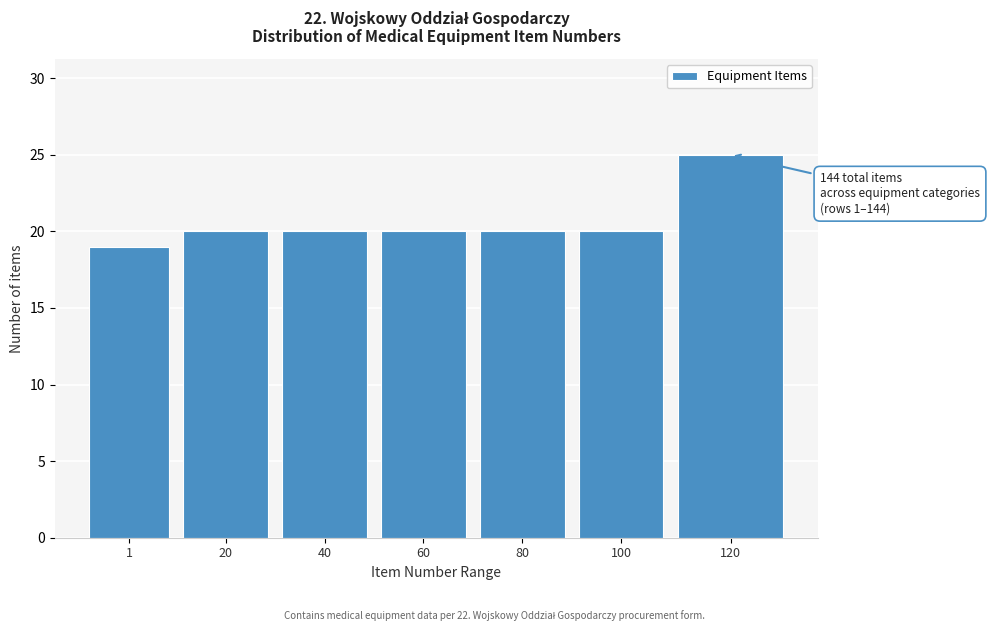

Reading left to right, list all the values displayed in this chart.

1=19	20=20	40=20	60=20	80=20	100=20	120=25